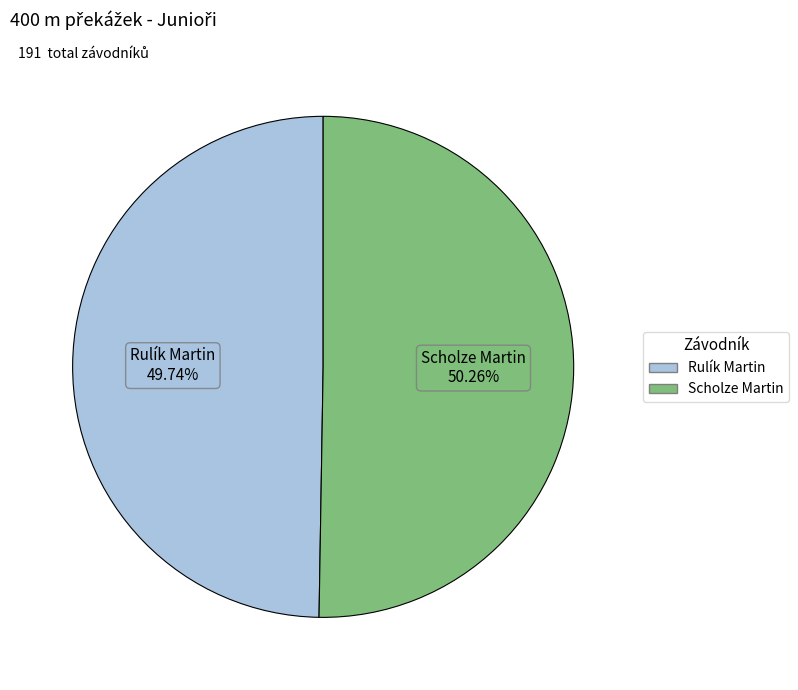

To the nearest percent, what portion does Rulík Martin represent?

50%